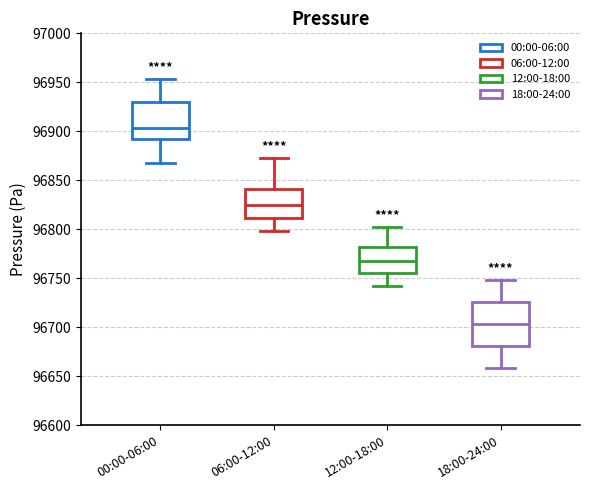

Reading left to right, read every box against the y-axis: the position of its median line, the range the box covers, and the ends of its whiskers. The values are not printed on the chart, so give them approximately, as read against the axis.

00:00-06:00: median 96905, box 96890 to 96930, whiskers 96865 to 96955
06:00-12:00: median 96825, box 96810 to 96840, whiskers 96800 to 96875
12:00-18:00: median 96770, box 96755 to 96780, whiskers 96745 to 96805
18:00-24:00: median 96705, box 96680 to 96725, whiskers 96660 to 96750